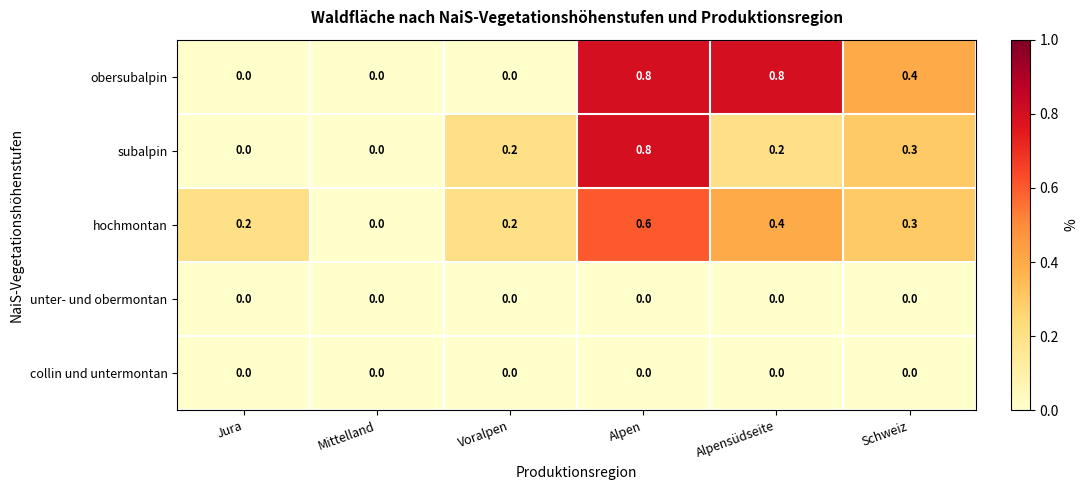

What is the difference between the hochmontan values at Mittelland and Alpen?

0.6